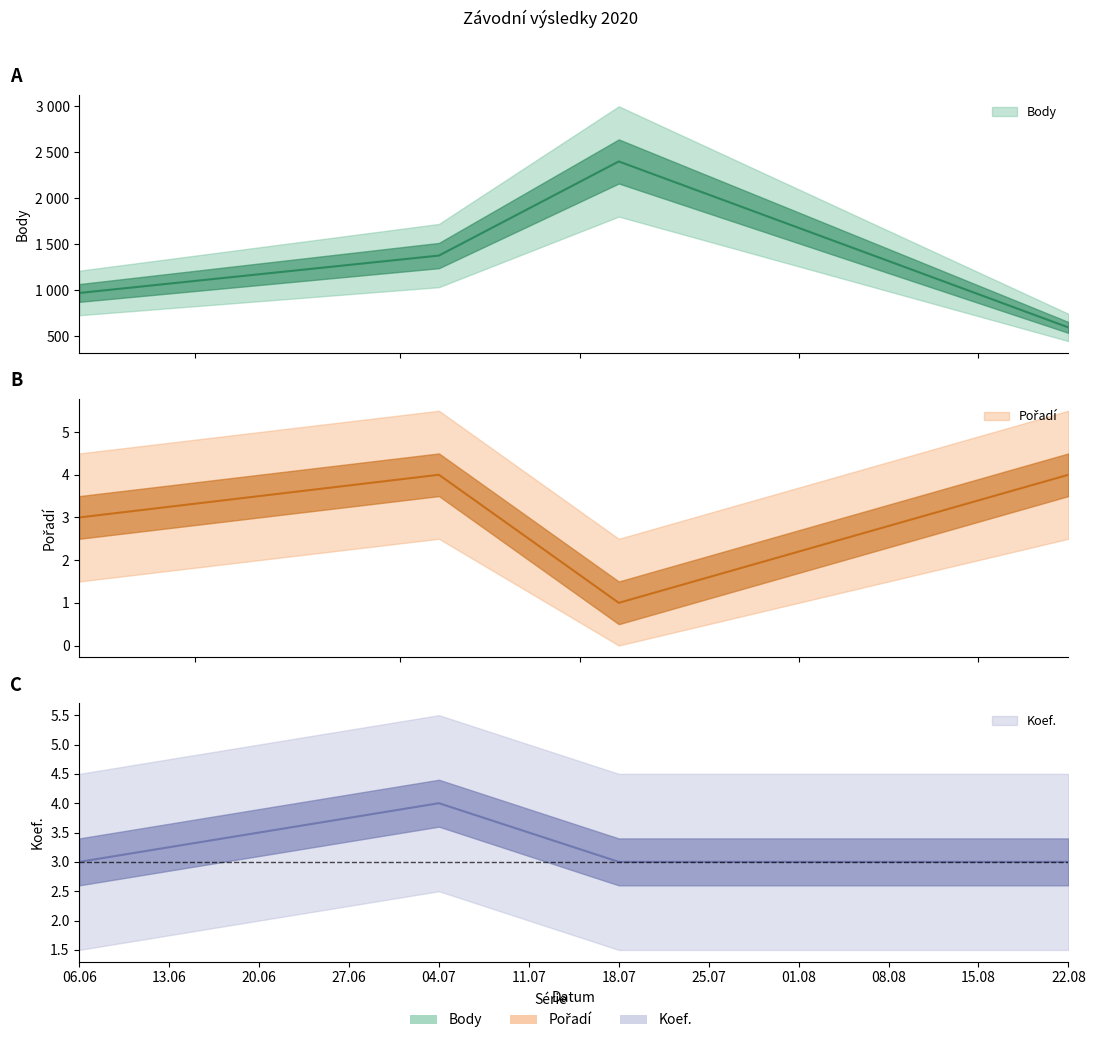

Read the Pořadí value at 18.07.

1